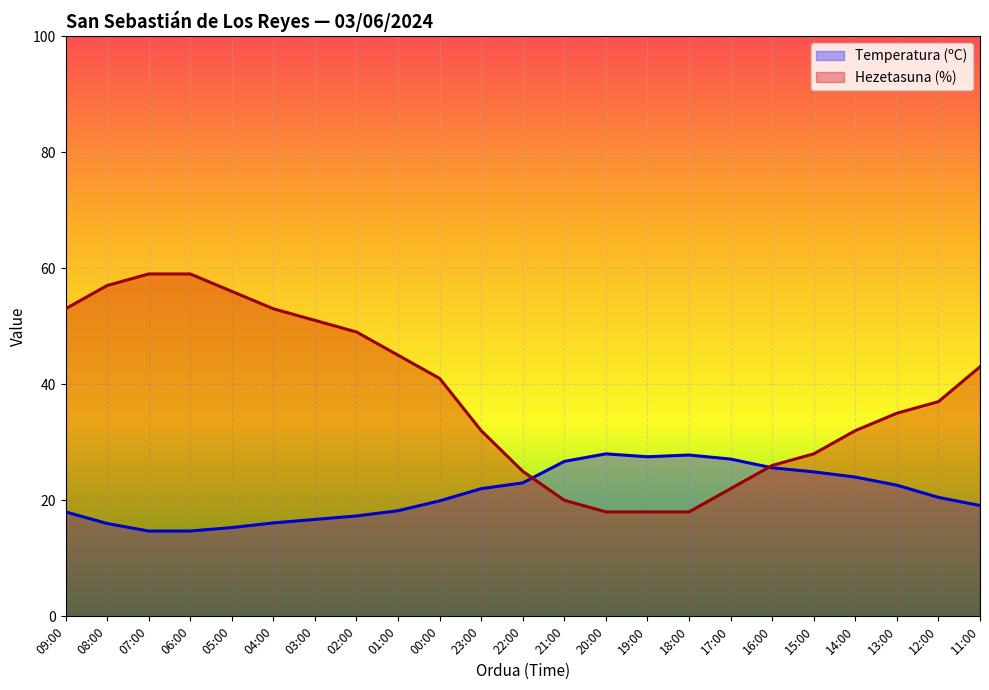

Reading left to right, list all the values displayed in this chart.

Temperatura (ºC): 18.0	16.0	14.7	14.7	15.3	16.1	16.7	17.3	18.2	19.9	22.0	23.0	26.7	28.0	27.5	27.8	27.1	25.6	24.9	24.0	22.6	20.5	19.1
Hezetasuna (%): 53.0	57.0	59.0	59.0	56.0	53.0	51.0	49.0	45.0	41.0	32.0	25.0	20.0	18.0	18.0	18.0	22.0	26.0	28.0	32.0	35.0	37.0	43.0